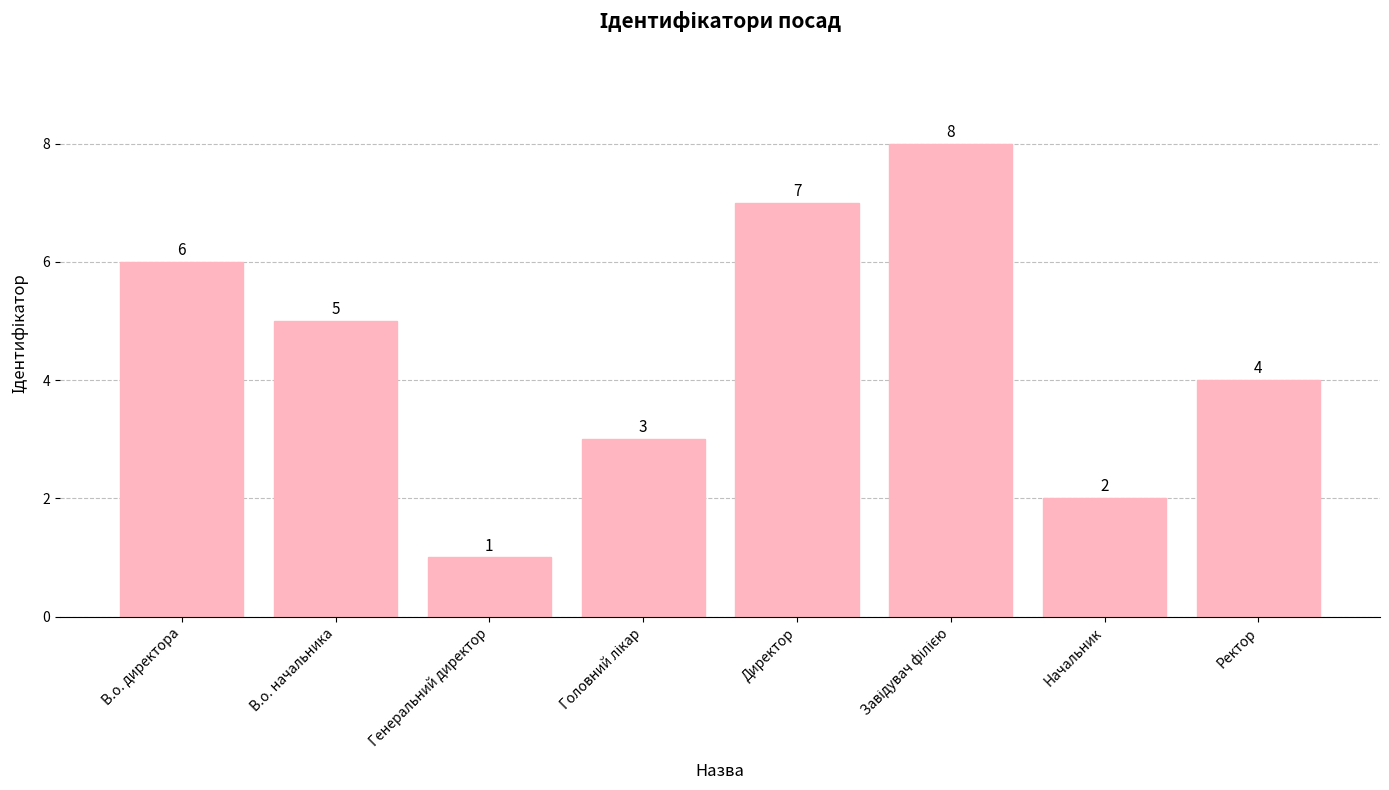

What is the label of the 4th bar from the right?

Директор